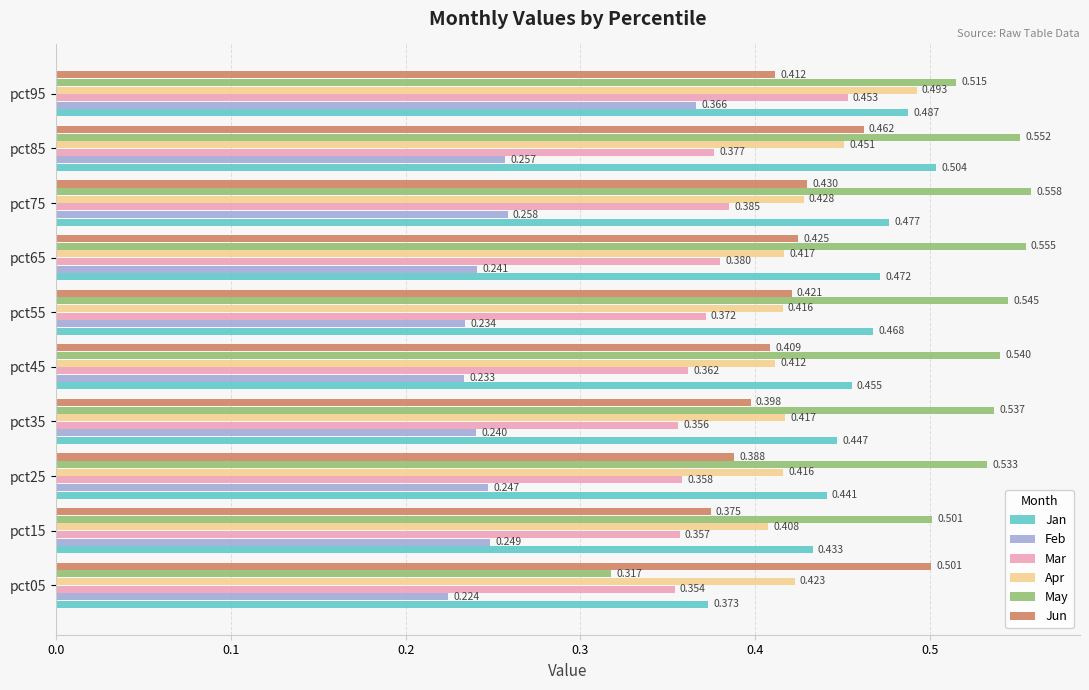

Which series has the largest range (max minus min)?

May